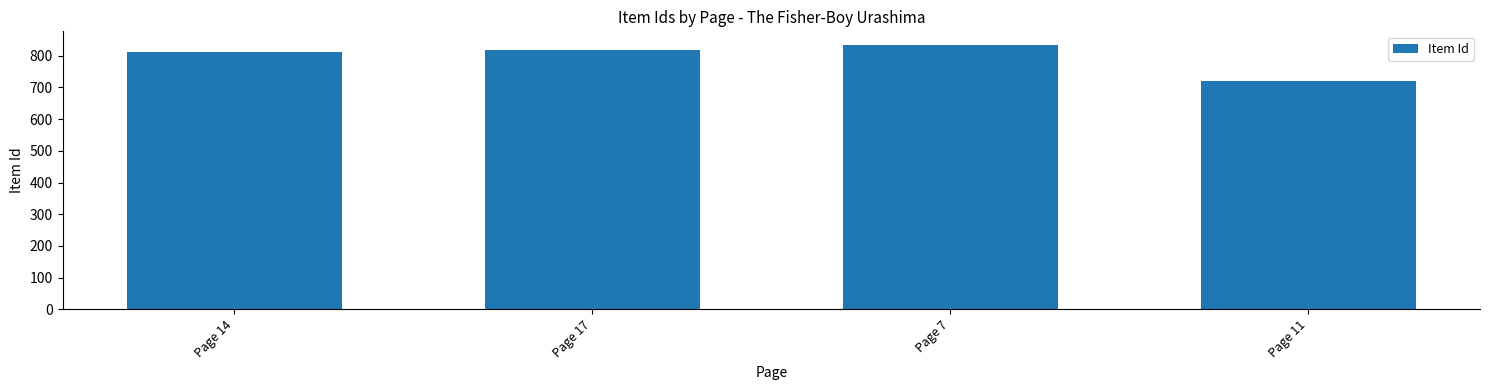

What is the change in value from Page 14 to Page 17?

+7